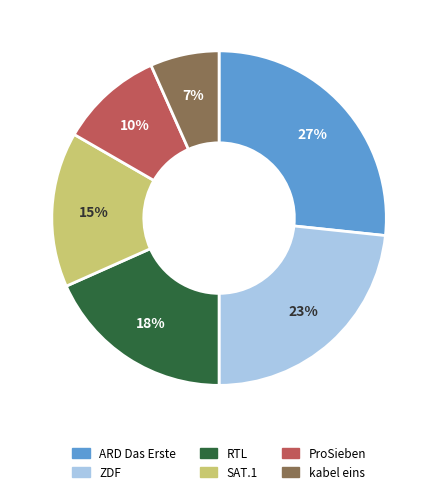

Is it true that SAT.1 is 15% of the pie?

True